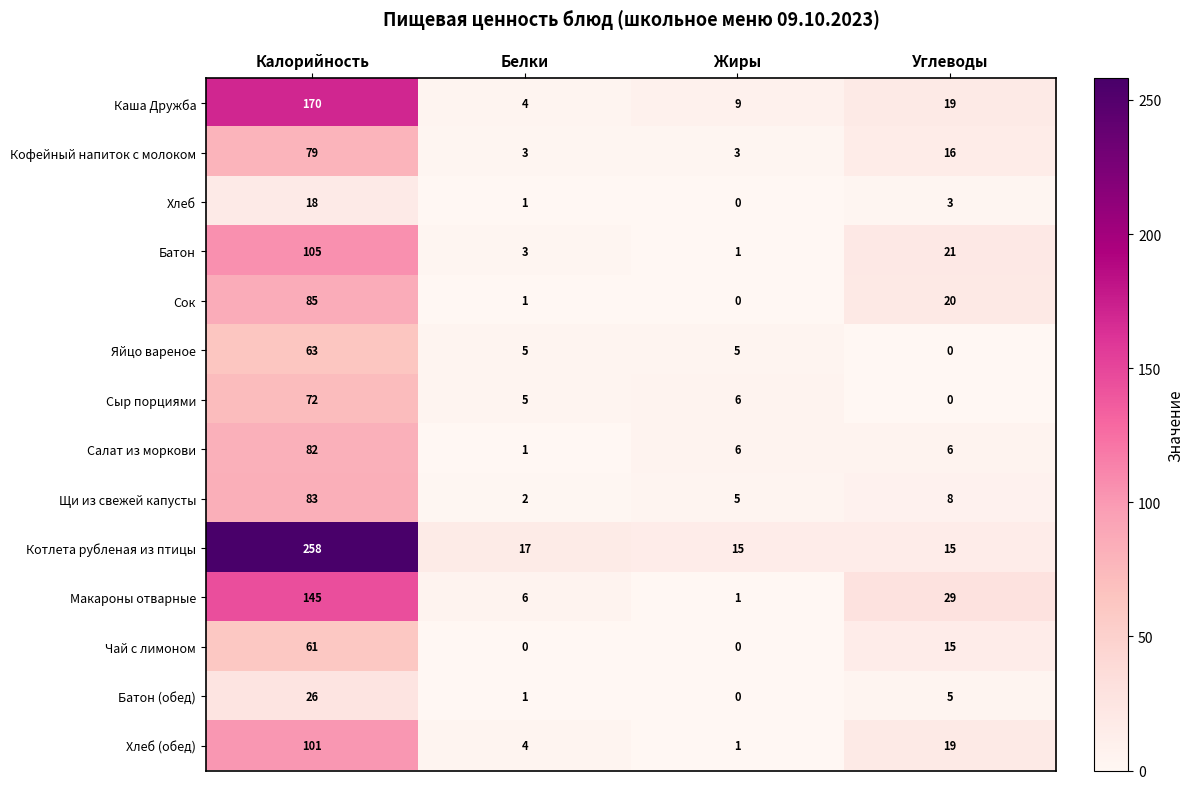

Which series has the widest spread of values?

Котлета рубленая из птицы